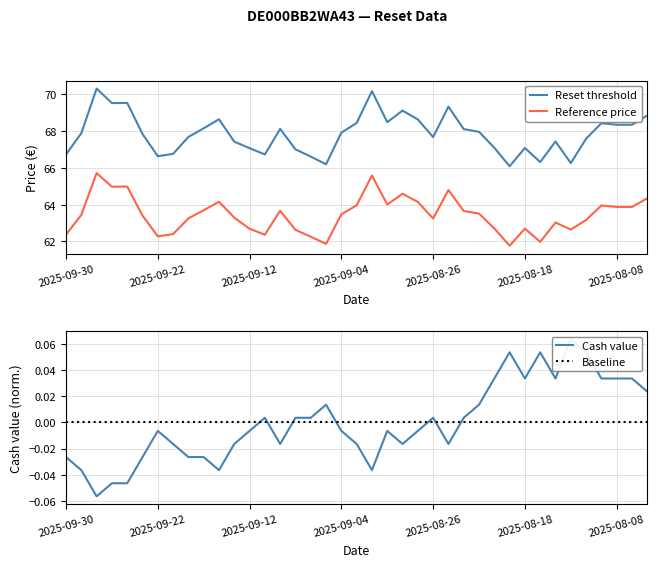

Reading right to left, list all the values displayed in this chart.

Reset threshold: 68.9	68.4	68.4	68.4	67.6	66.3	67.4	66.3	67.1	66.1	67.1	68.0	68.1	69.3	67.7	68.6	69.1	68.5	70.2	68.4	67.9	66.2	66.6	67.0	68.1	66.7	67.1	67.4	68.7	68.2	67.7	66.8	66.6	67.8	69.5	69.5	70.3	67.9	66.7
Reference price: 64.3	63.9	63.9	64.0	63.2	62.6	63.0	62.0	62.7	61.8	62.7	63.5	63.7	64.8	63.2	64.2	64.6	64.0	65.6	64.0	63.5	61.9	62.3	62.6	63.7	62.4	62.7	63.3	64.2	63.7	63.3	62.4	62.3	63.4	65.0	65.0	65.7	63.5	62.4
Cash value: 0.0	0.0	0.0	0.0	0.1	0.1	0.0	0.1	0.0	0.1	0.0	0.0	0.0	-0.0	0.0	-0.0	-0.0	-0.0	-0.0	-0.0	-0.0	0.0	0.0	0.0	-0.0	0.0	-0.0	-0.0	-0.0	-0.0	-0.0	-0.0	-0.0	-0.0	-0.0	-0.0	-0.1	-0.0	-0.0
Baseline: 0.0	0.0	0.0	0.0	0.0	0.0	0.0	0.0	0.0	0.0	0.0	0.0	0.0	0.0	0.0	0.0	0.0	0.0	0.0	0.0	0.0	0.0	0.0	0.0	0.0	0.0	0.0	0.0	0.0	0.0	0.0	0.0	0.0	0.0	0.0	0.0	0.0	0.0	0.0